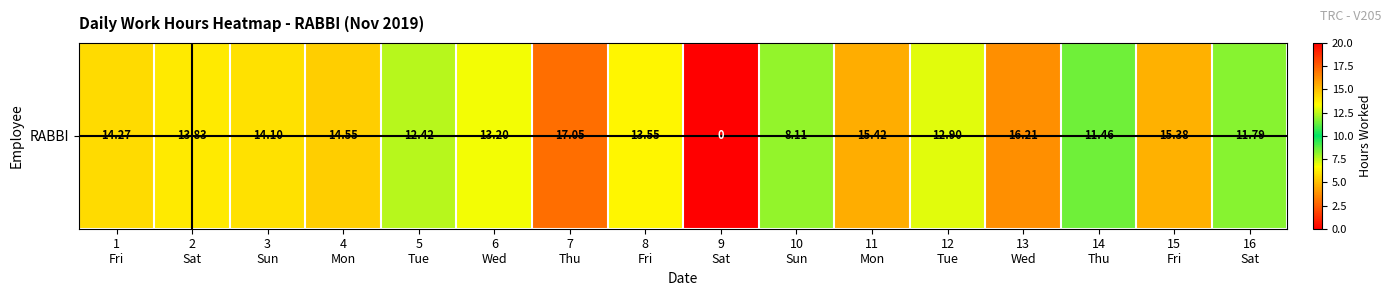

Which has a higher value, 15
Fri or 6
Wed?

15
Fri